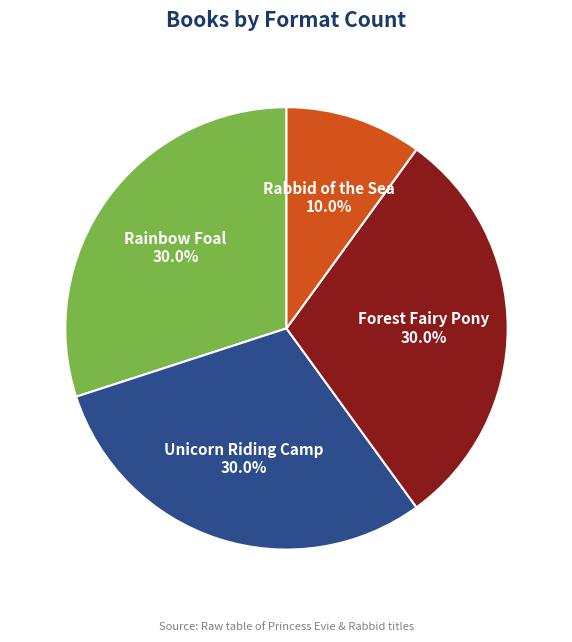

What percentage is the Unicorn Riding Camp slice, to the nearest percent?

30%